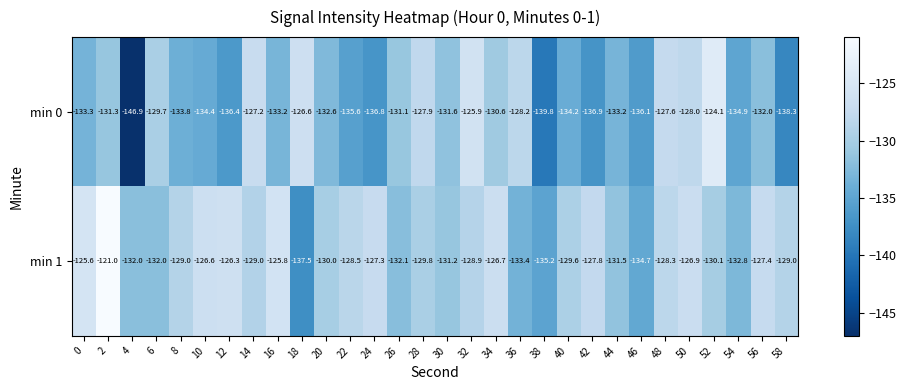

What is the minimum value shown in the chart?

-146.9